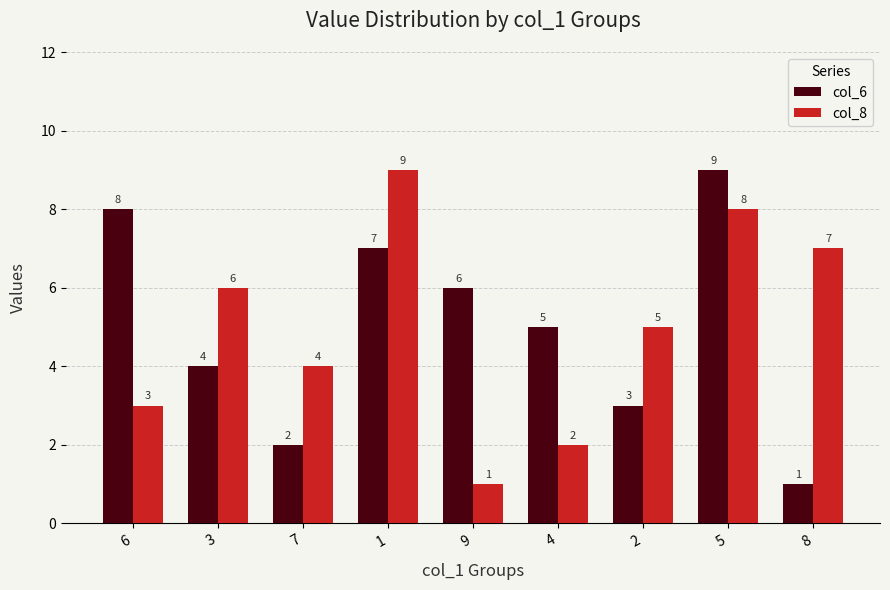

Does the chart contain stacked bars?

No